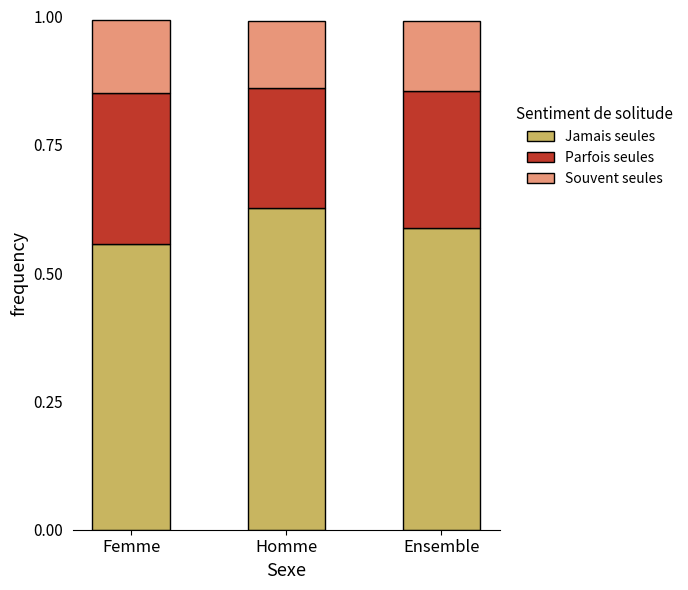

What is the total value across all series at Femme?

1.0